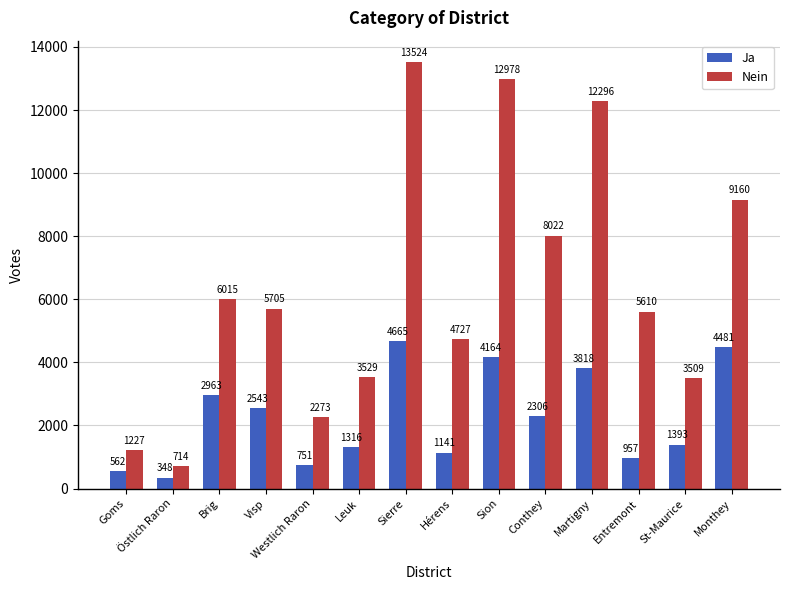

Which series has the largest range (max minus min)?

Nein